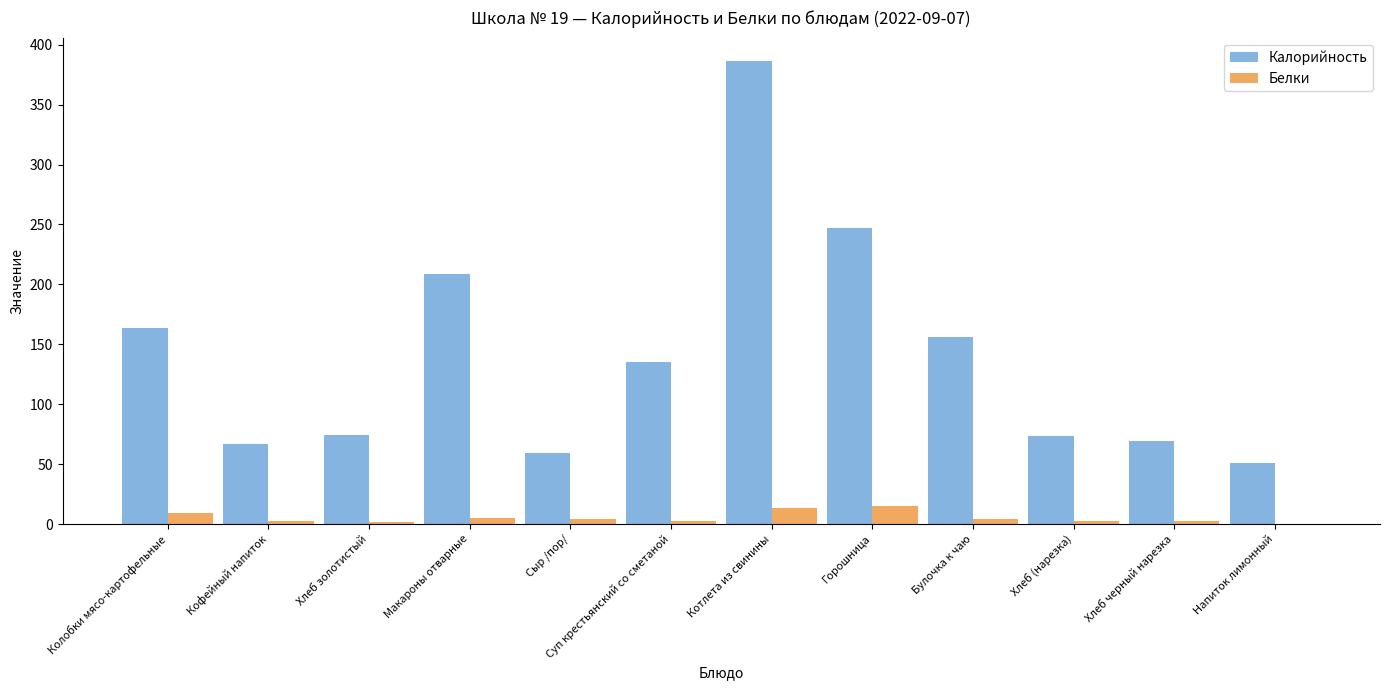

Which series changed the most between Кофейный напиток and Макароны отварные?

Калорийность